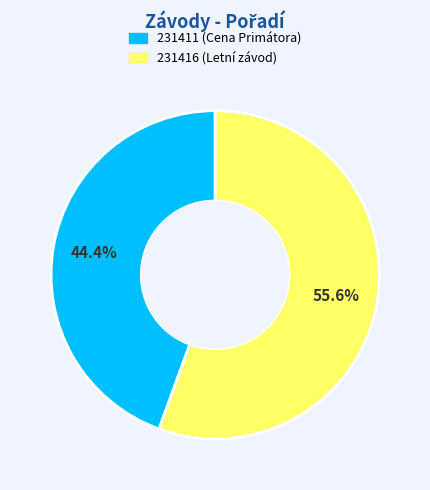

How many slices are in this pie chart?

2